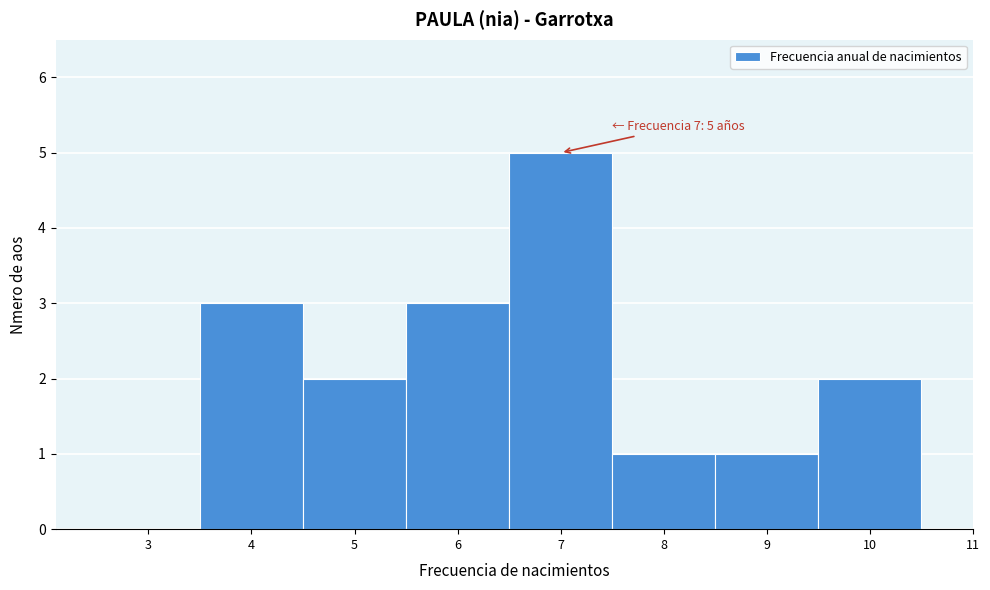

Reading left to right, transcribe all the data shown in this chart.

3=0	4=3	5=2	6=3	7=5	8=1	9=1	10=2